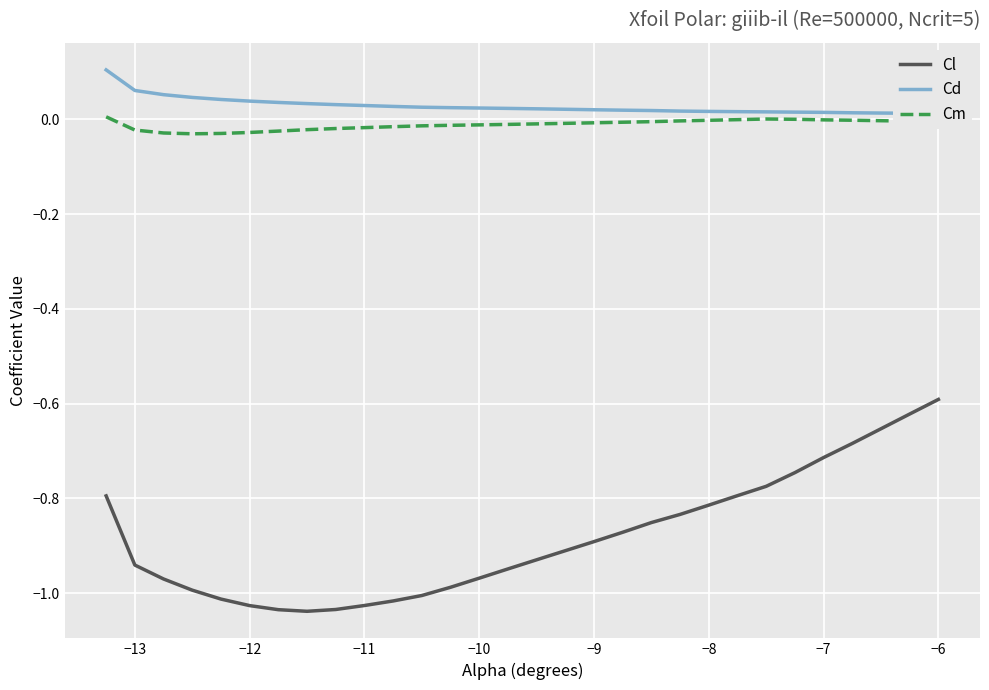

True or false: Cm and Cd intersect in this chart.

False